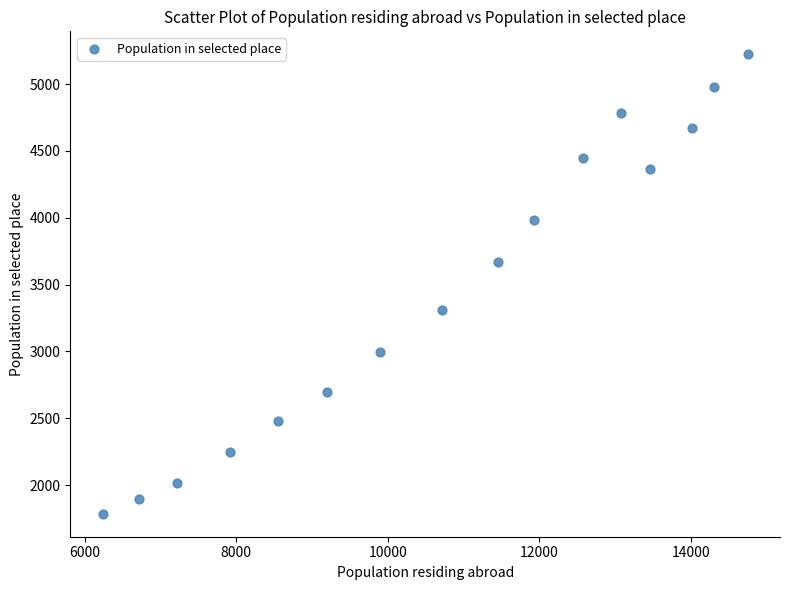

What is the range of X values (max minus min)?

8519